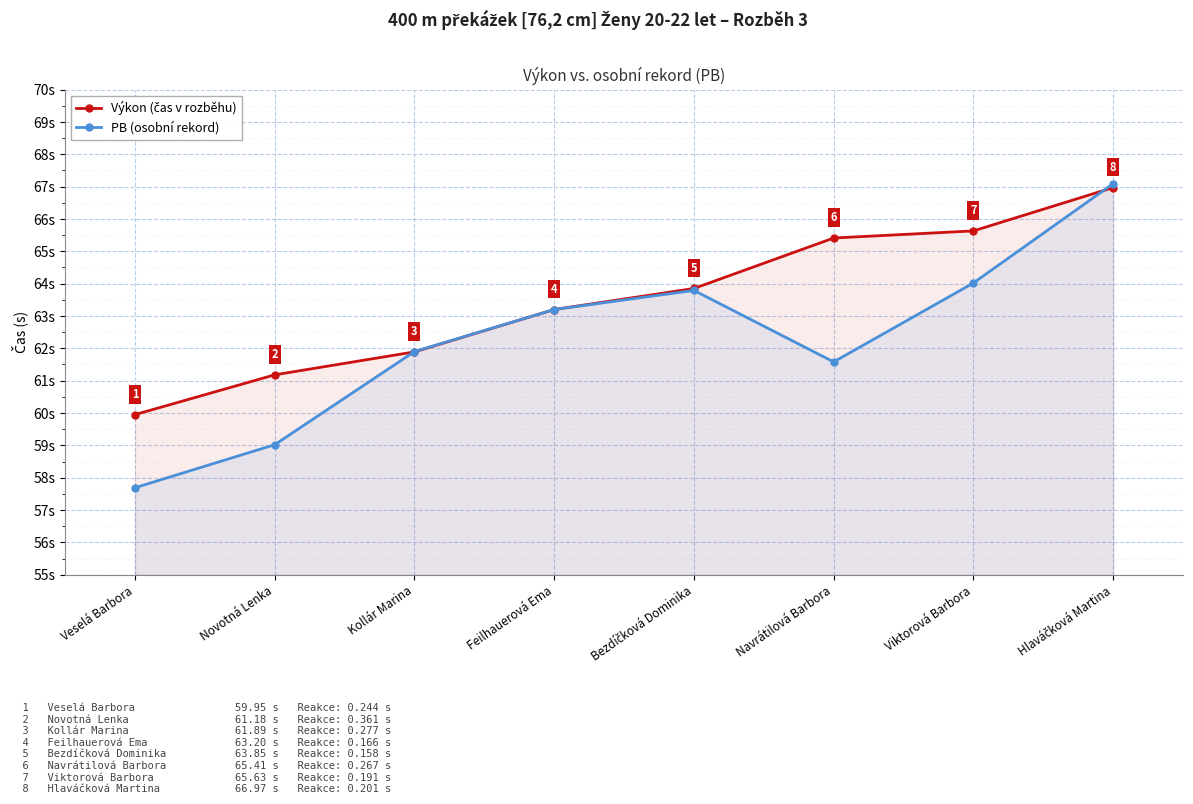

What is the label of the 2nd point from the right?

Viktorová Barbora